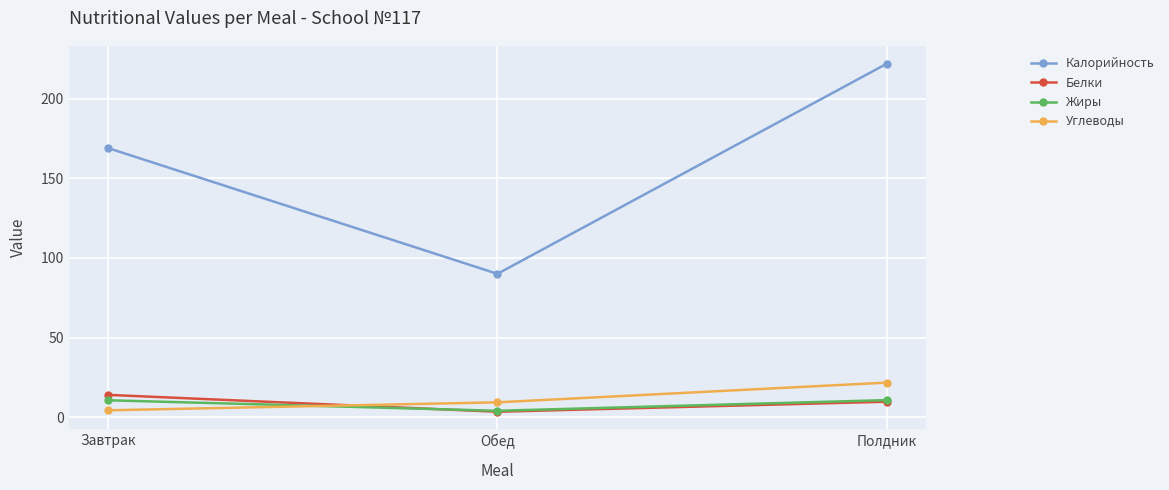

What is the total value across all series at Обед?

106.7